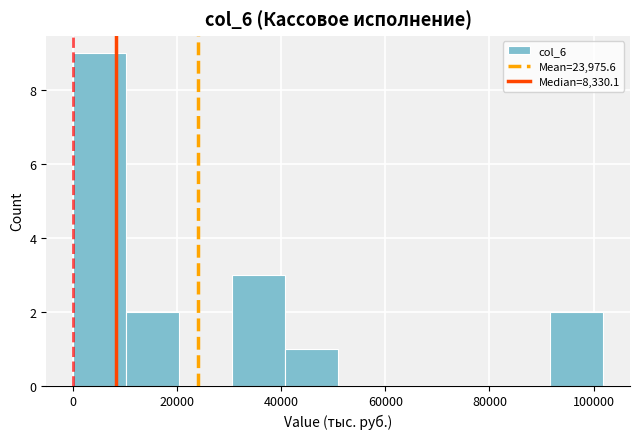

Reading left to right, transcribe this chart: for each bar, give the range it covers on the x-axis and its height. Neither the bar edges nor the heights are printed on the chart, so give them approximately, as read against the axes.

0 to 10000: 9
10000 to 20000: 2
20000 to 30000: 0
30000 to 40000: 3
40000 to 50000: 1
50000 to 62000: 0
62000 to 72000: 0
72000 to 82000: 0
82000 to 92000: 0
92000 to 102000: 2